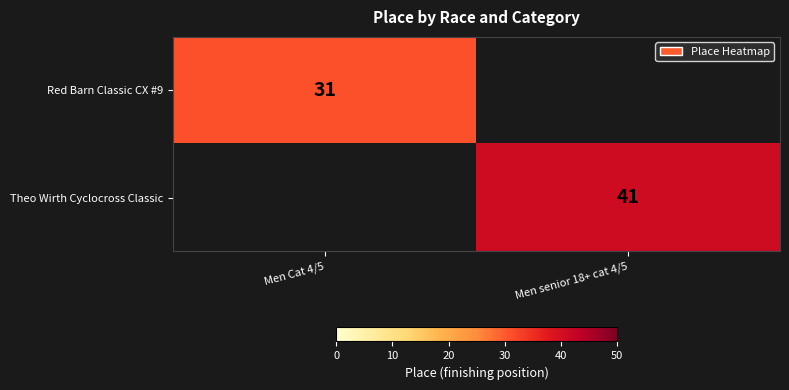

True or false: Red Barn Classic CX #9 has a value of 8 at Men Cat 4/5.

False